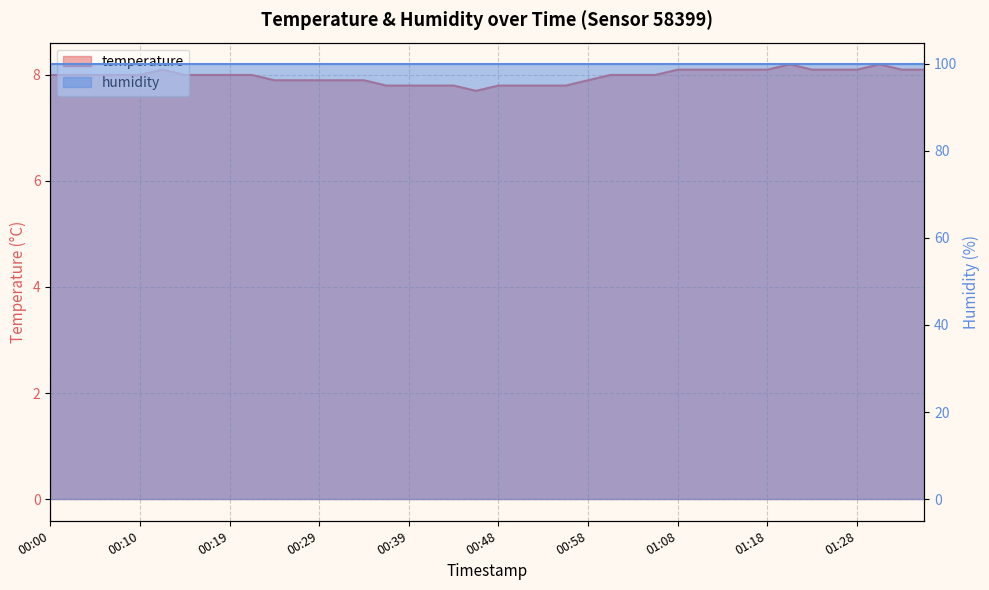

Where is the data nearest to the value 7?

00:46